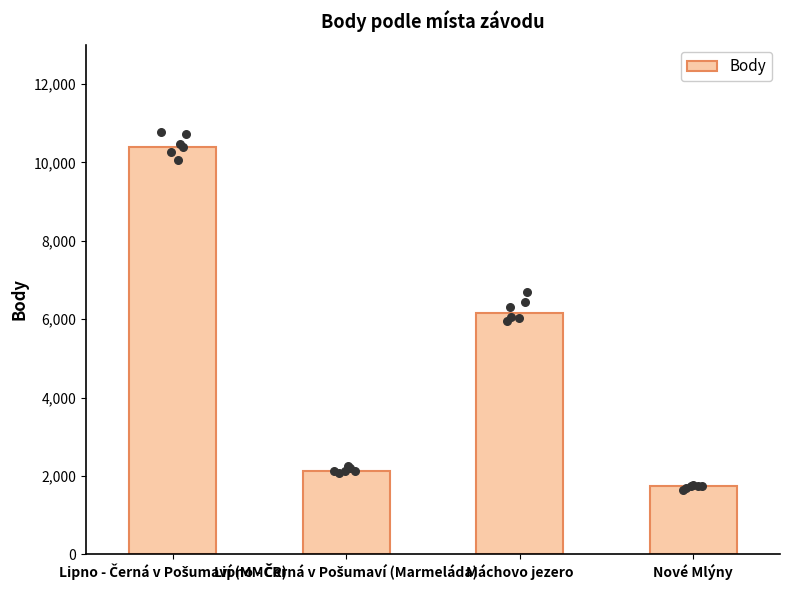

Which has a higher value, Nové Mlýny or Lipno - Černá v Pošumaví (MMČR)?

Lipno - Černá v Pošumaví (MMČR)